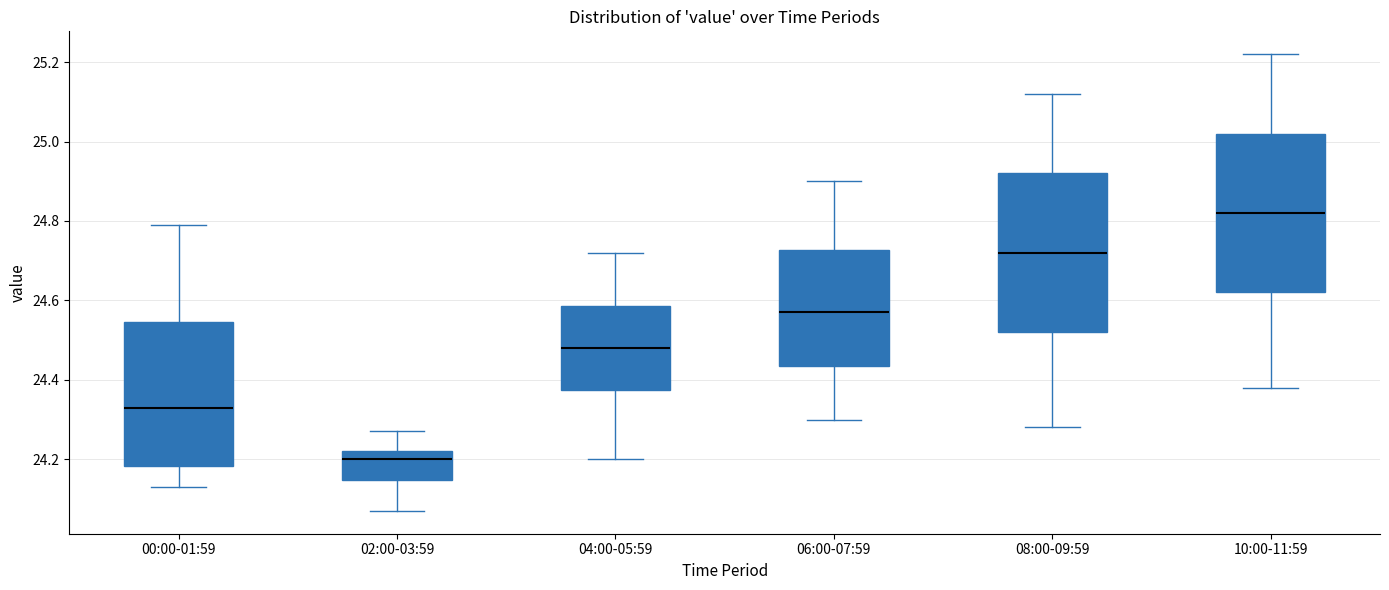

Which box's median line is the highest?

10:00-11:59